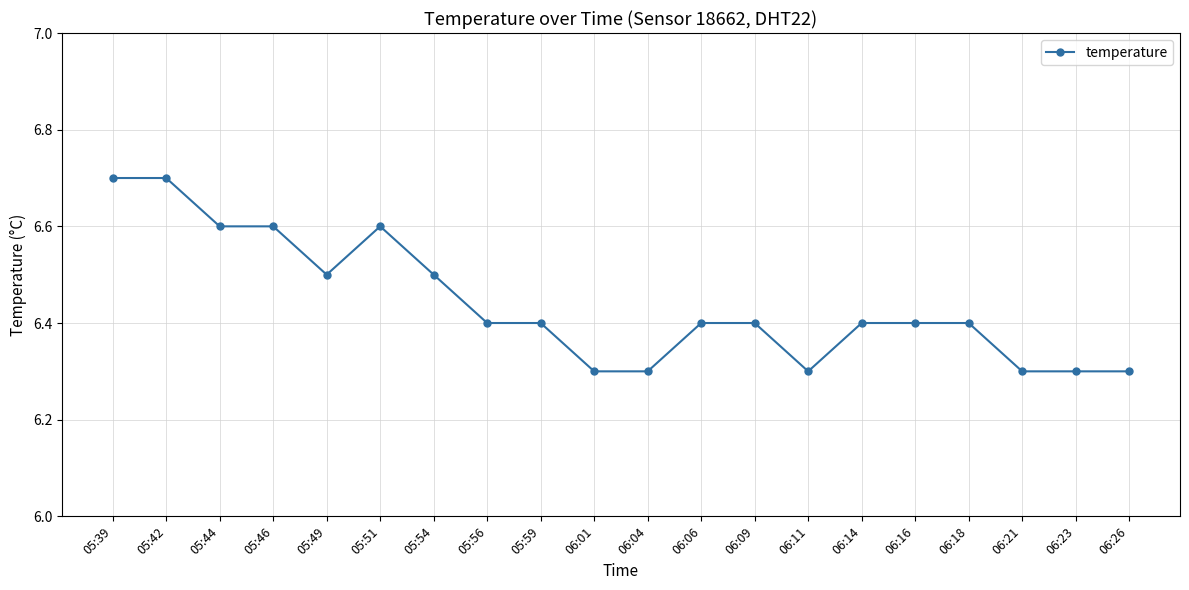

What is the ratio of the value at 06:26 to the value at 06:16?

1.0